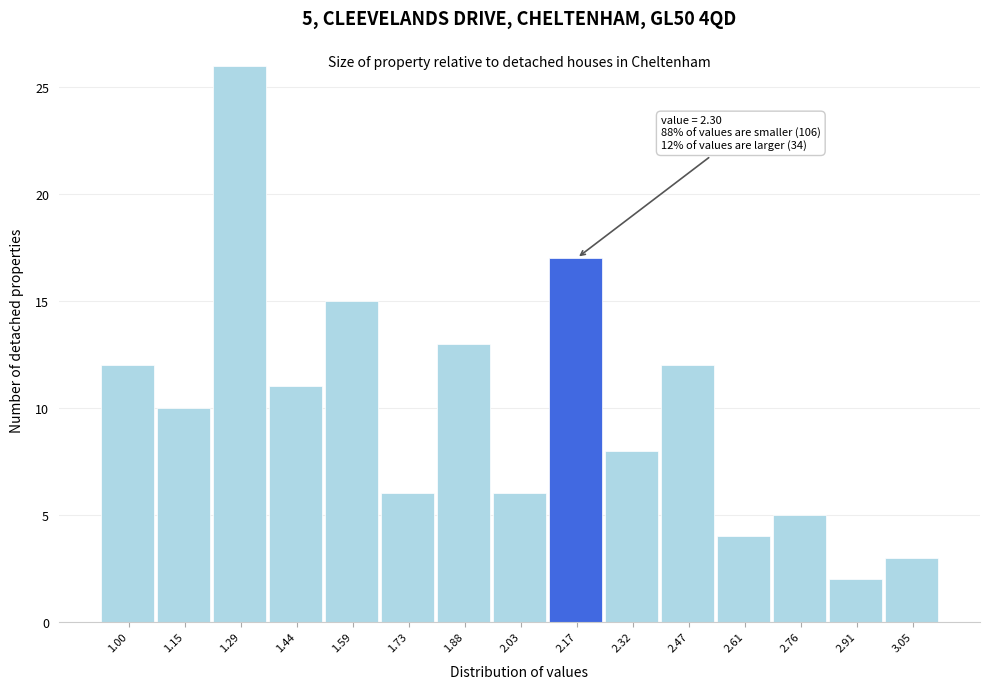

Reading left to right, transcribe all the data shown in this chart.

12	10	26	11	15	6	13	6	17	8	12	4	5	2	3